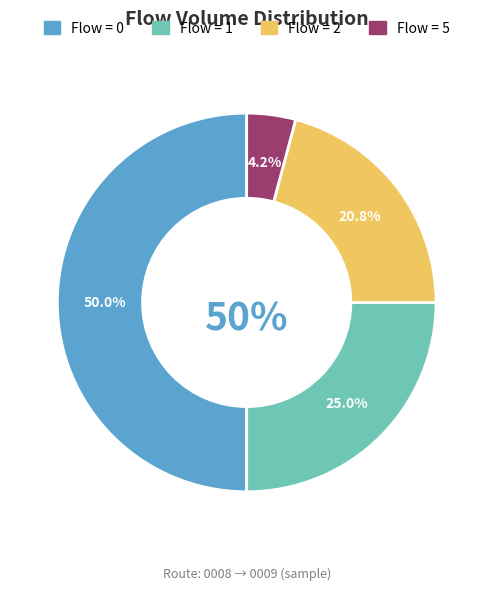

How many slices are in this pie chart?

4